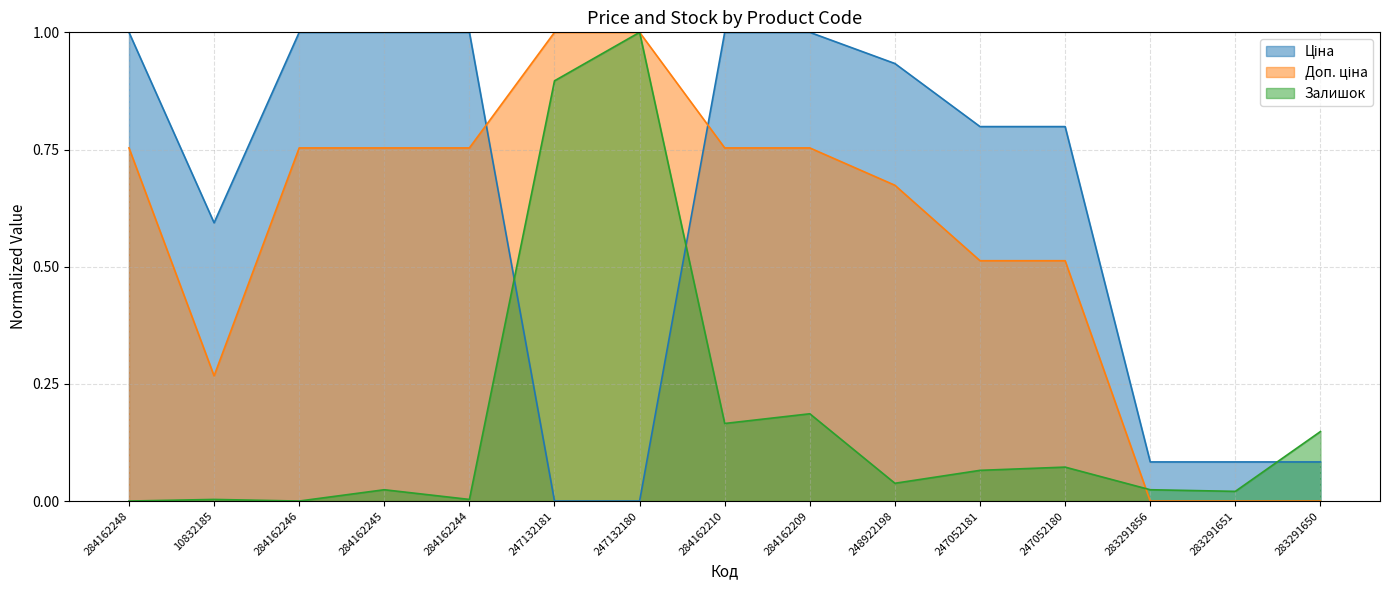

Which category has the highest value in the Ціна series?

284162248